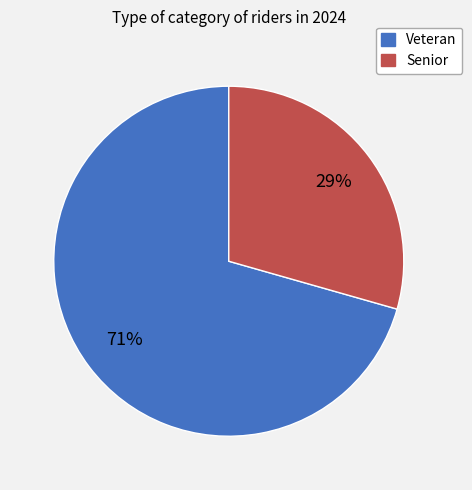

The Senior slice represents 18% of the pie. True or false?

False